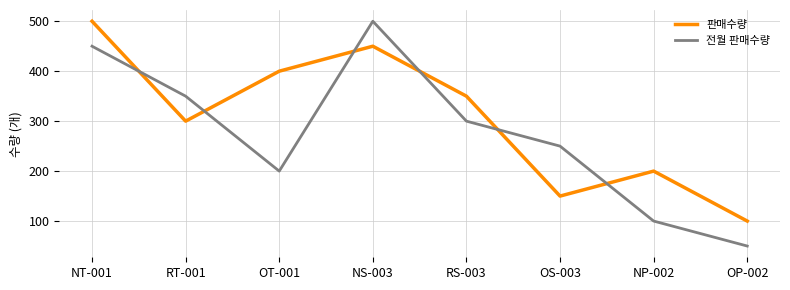

Count the 전월 판매수량 values in the range 200 to 450.

5